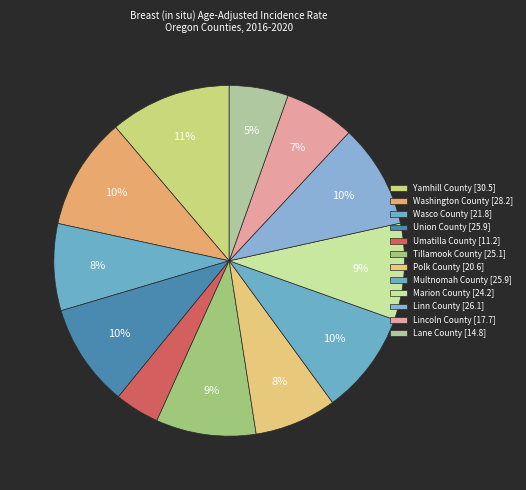

How many slices are in this pie chart?

12